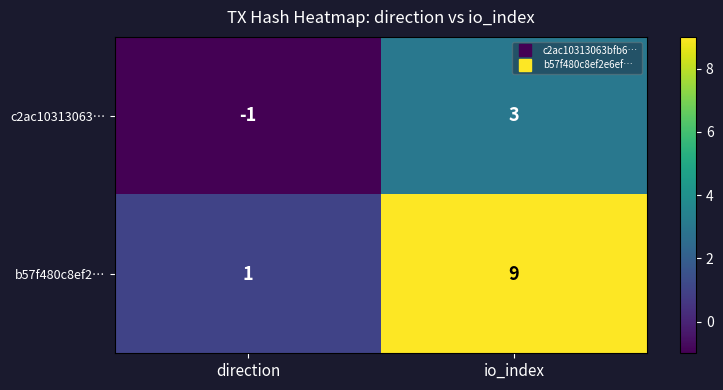

Which series has the widest spread of values?

b57f480c8ef2…